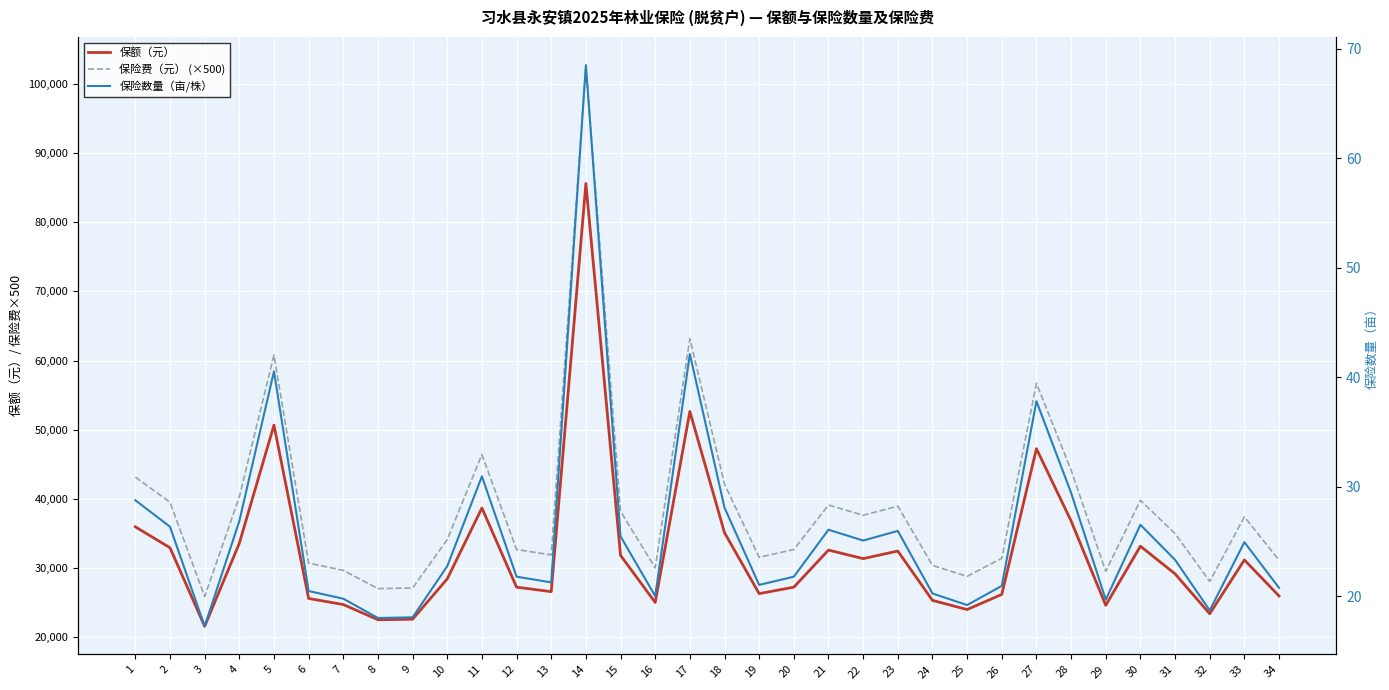

The value of 保险费（元） (×500) at 20 is 32670.0. True or false?

True